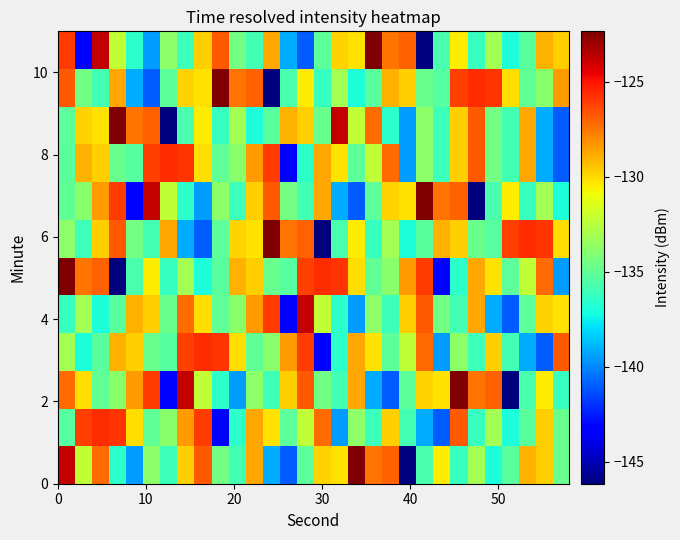

What is the smallest value displayed?

-146.1